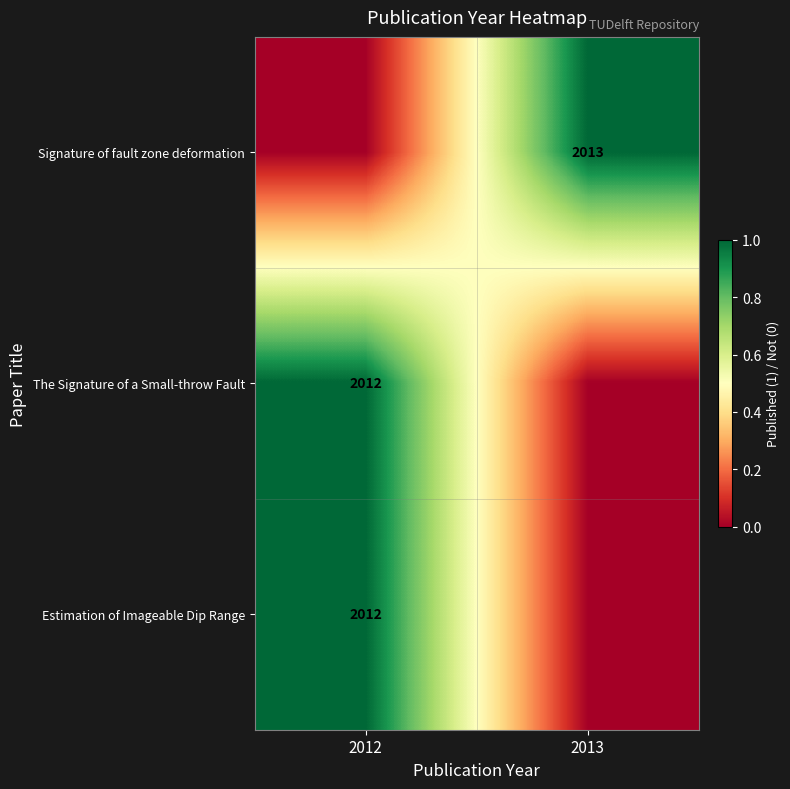

Is it true that Signature of fault zone deformation equals 2013 at 2013?

True